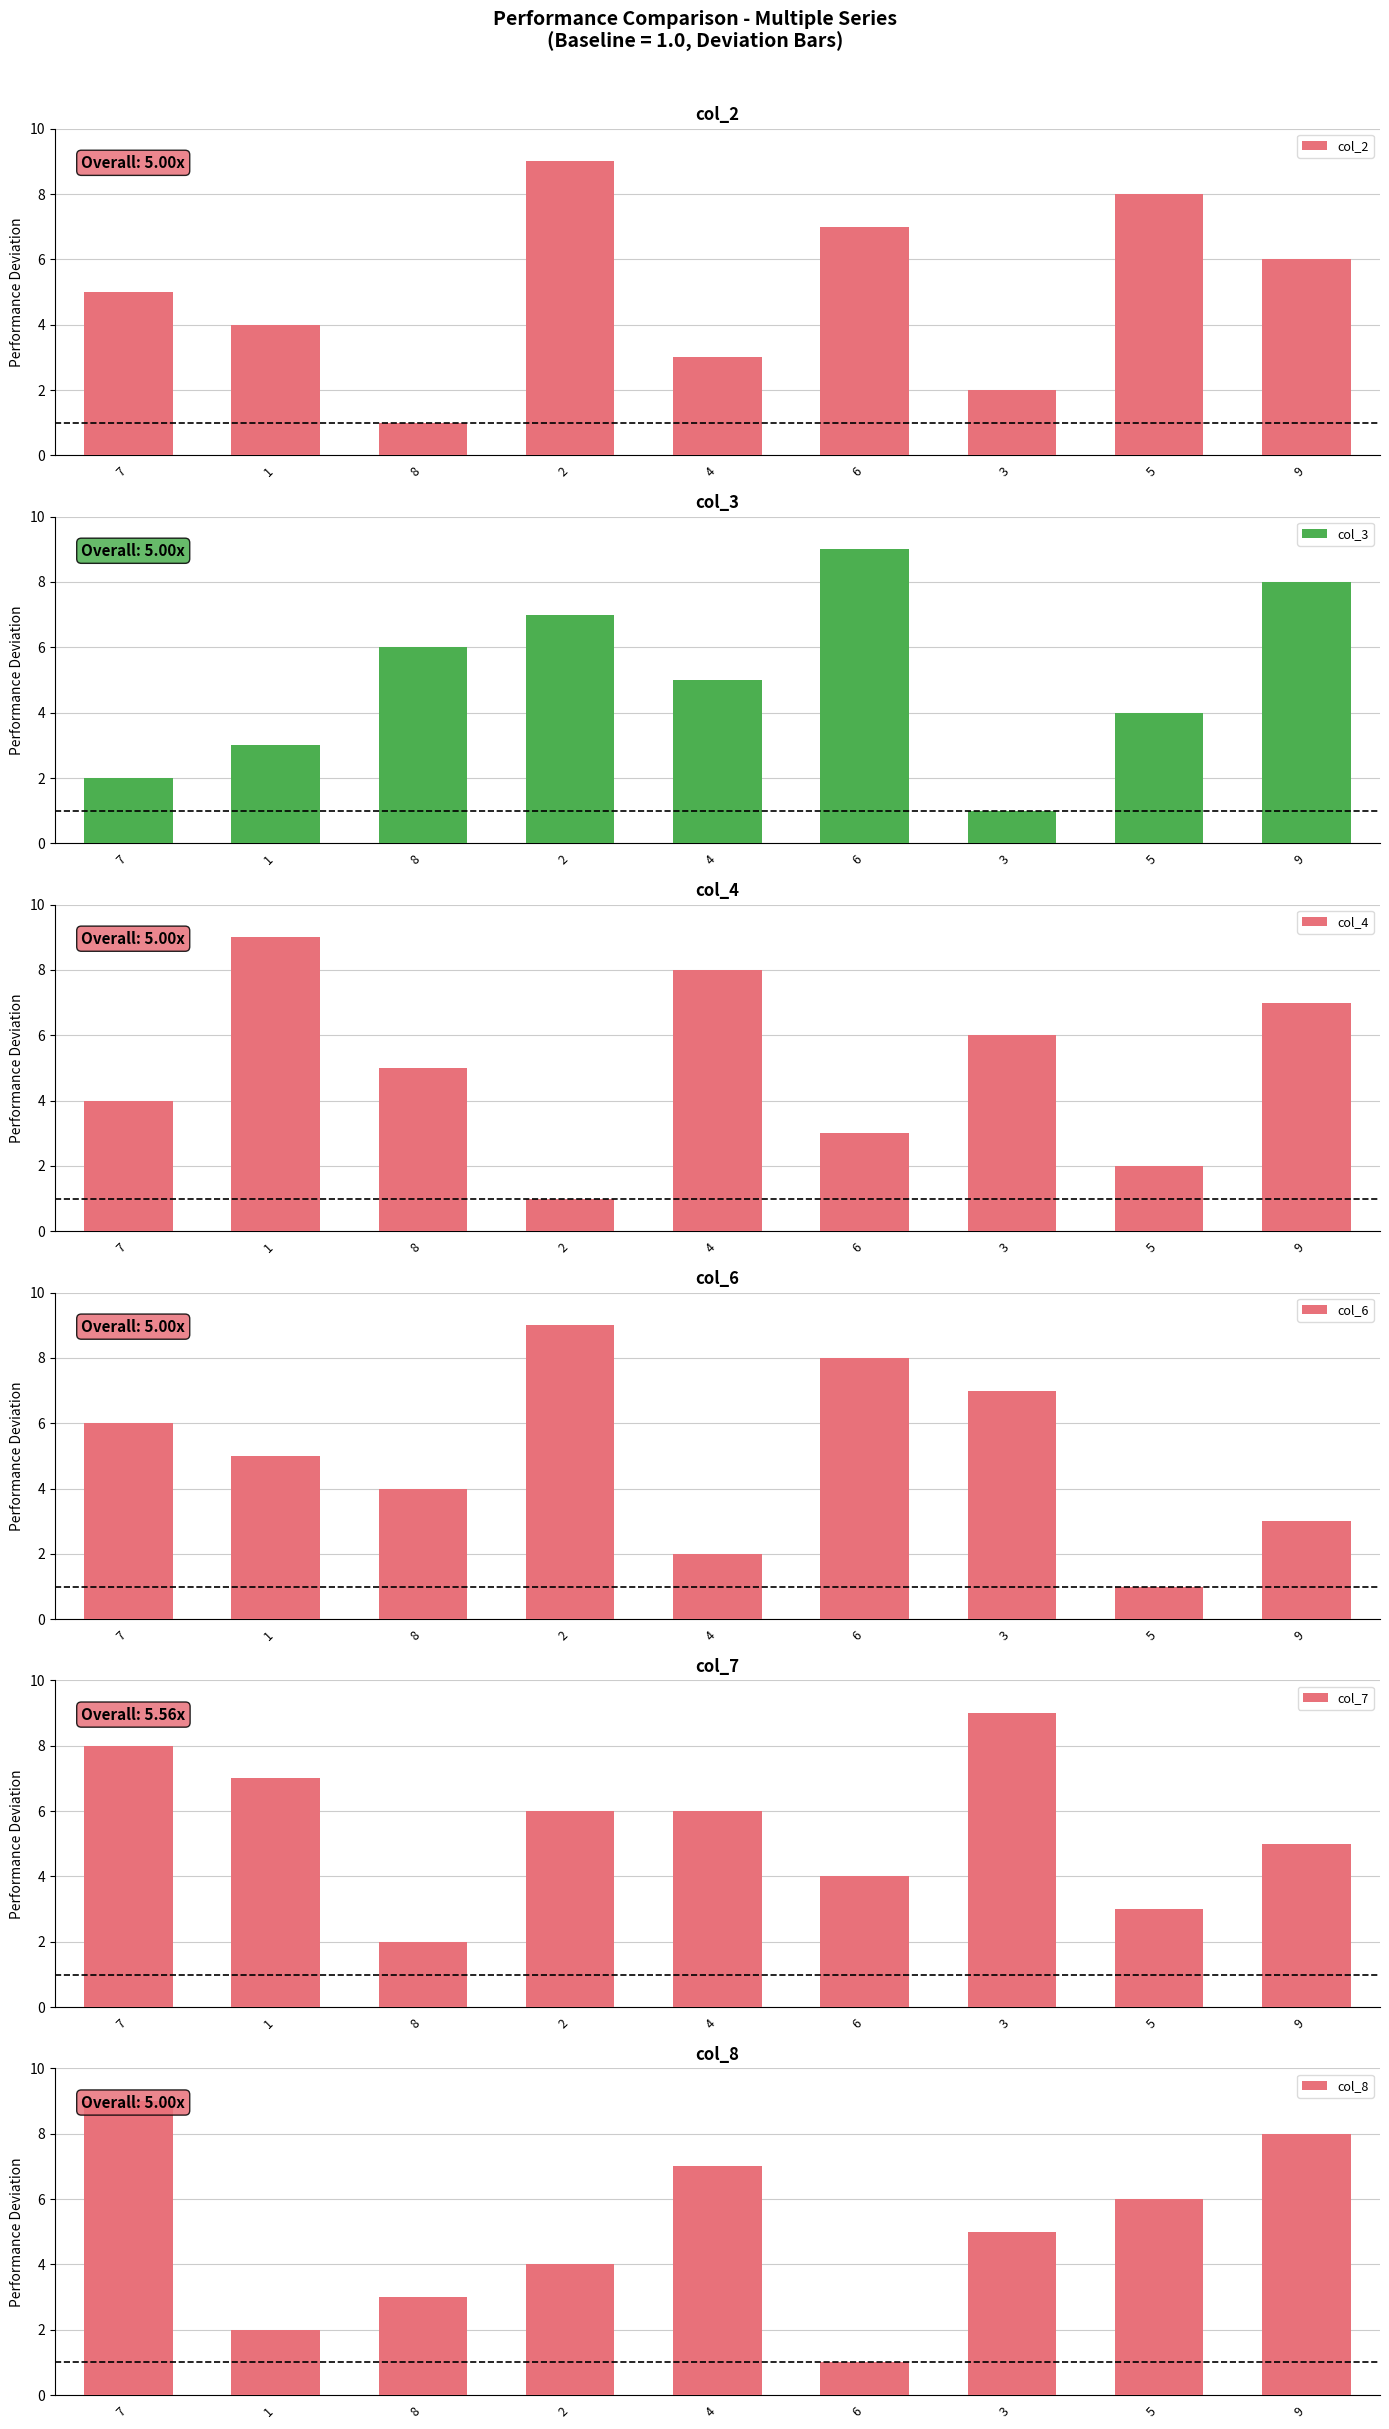

What is the total value across all series at 7?

34